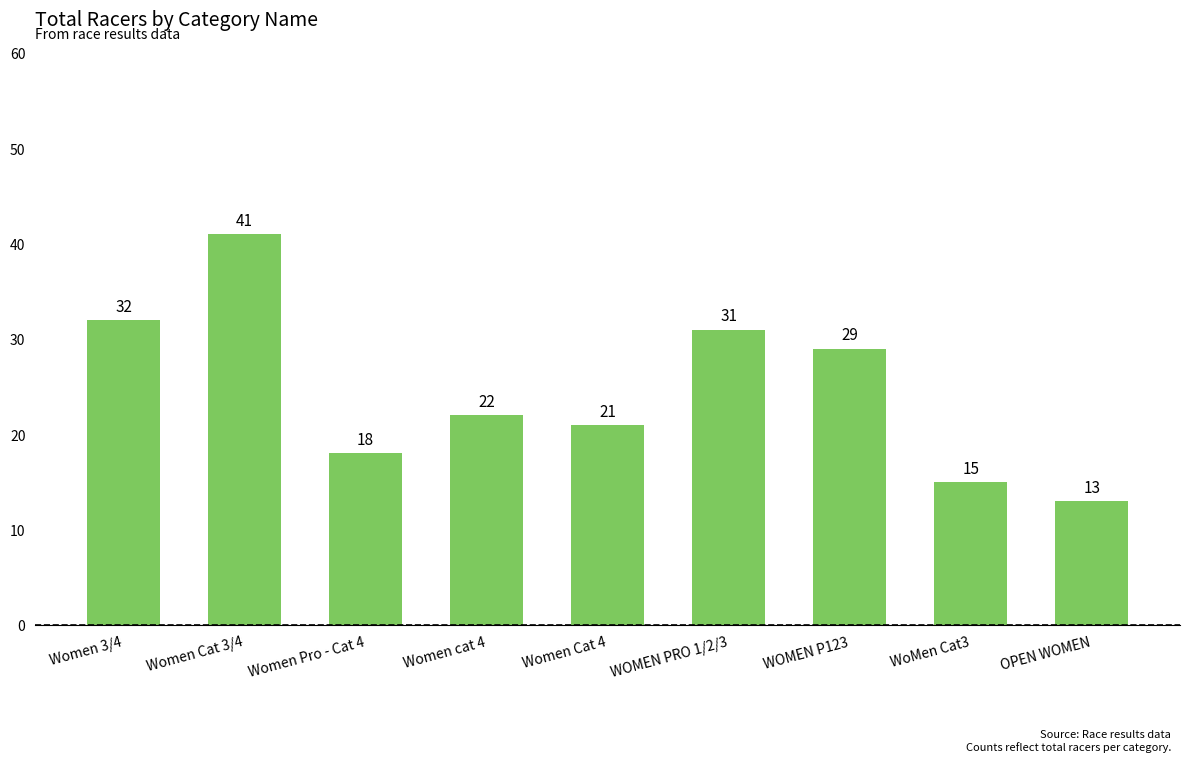

Rank the categories by value from lowest to highest.

OPEN WOMEN, WoMen Cat3, Women Pro - Cat 4, Women Cat 4, Women cat 4, WOMEN P123, WOMEN PRO 1/2/3, Women 3/4, Women Cat 3/4